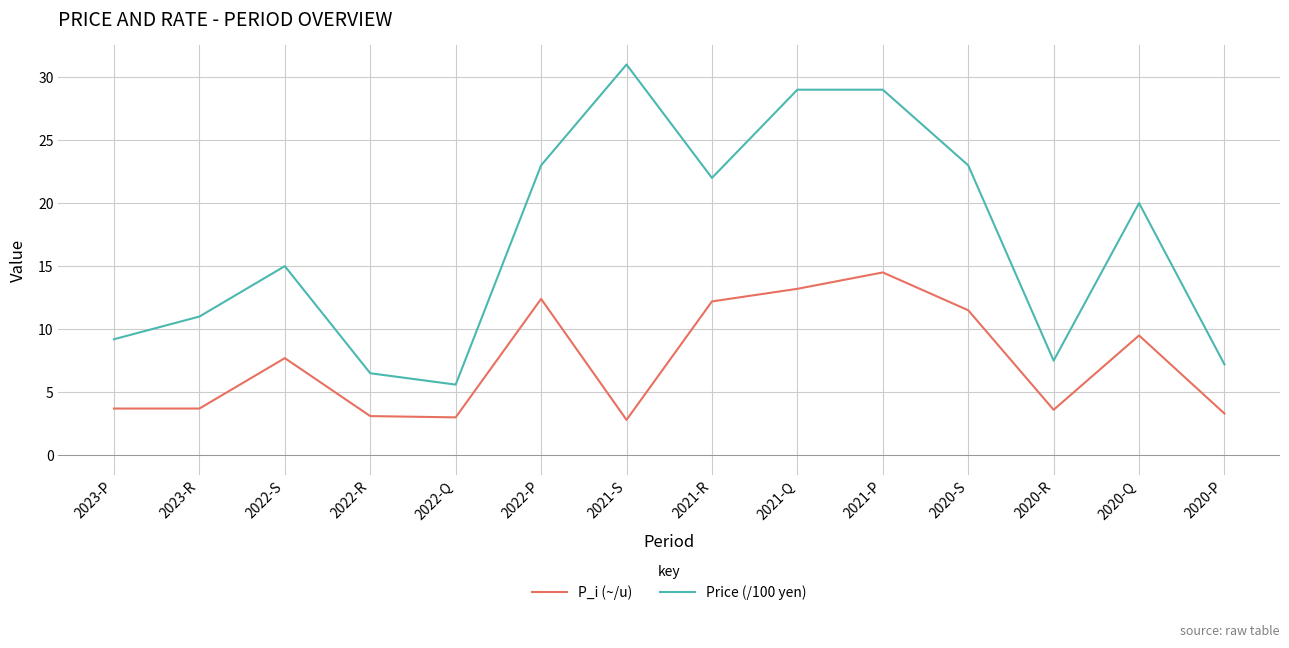

At how many categories does at least one series exceed 13?

8